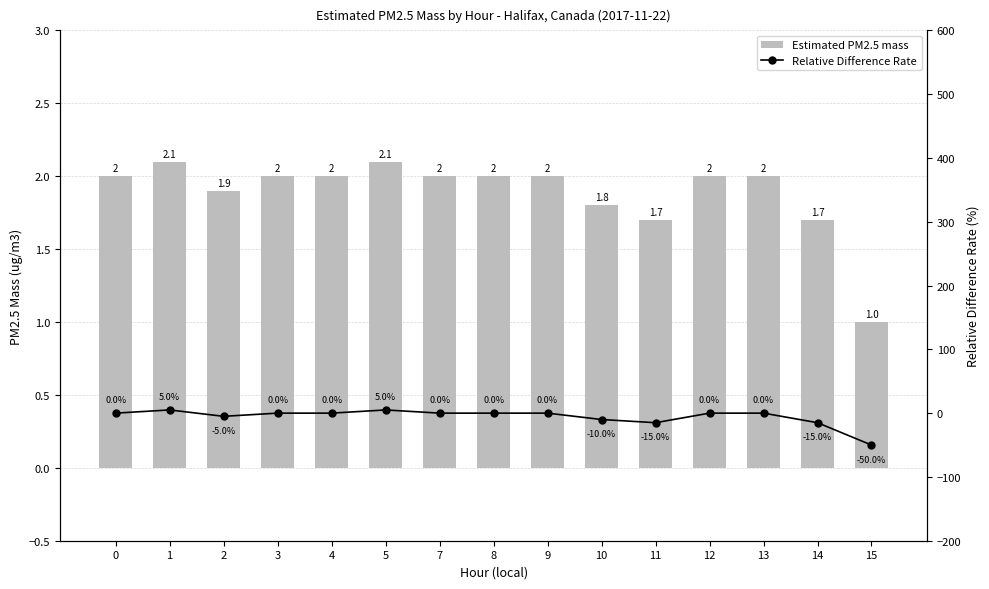

At 9, list the series in order from smallest to largest.

Relative Difference Rate, Estimated PM2.5 mass